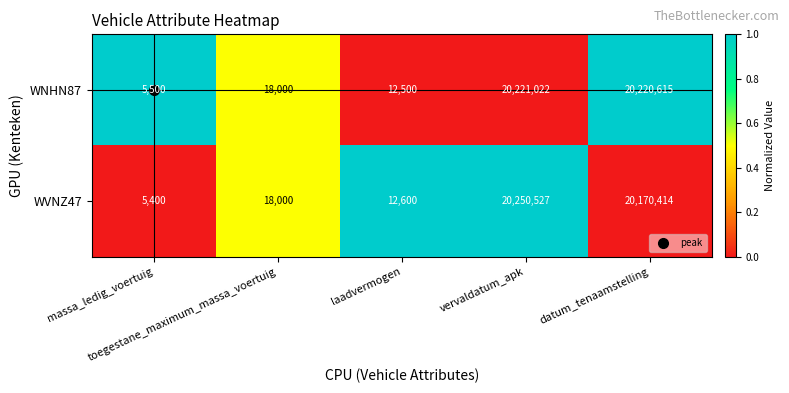

What is the lowest value of the WVNZ47 series?

5400